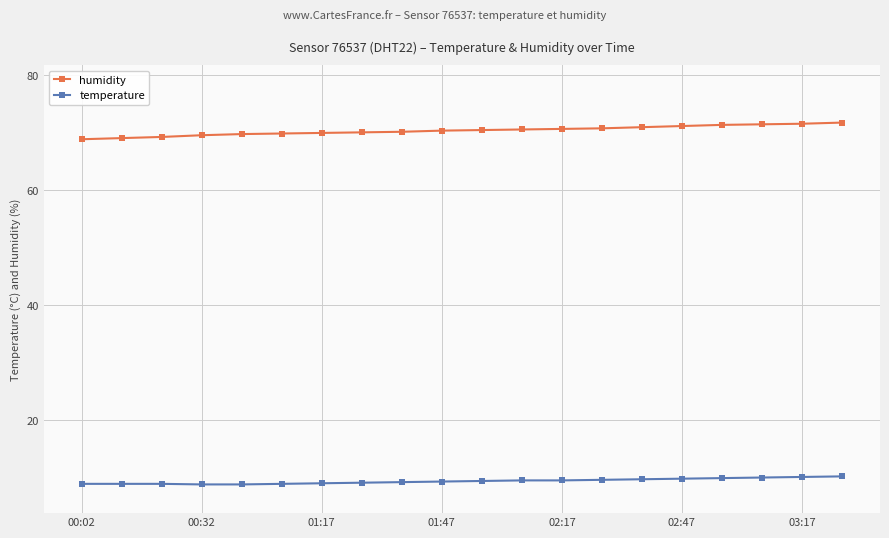

What is the highest value of the humidity series?

71.8